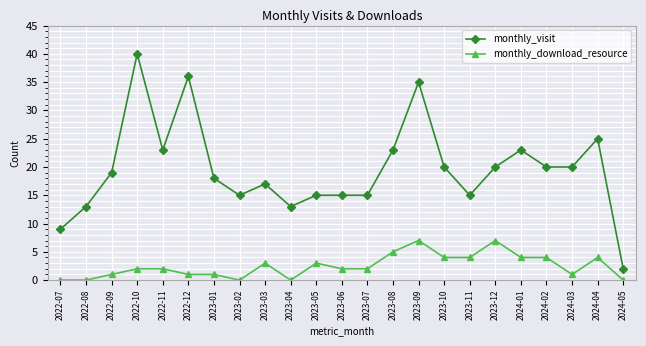

At which category does monthly_visit reach its first local valley?

2022-11